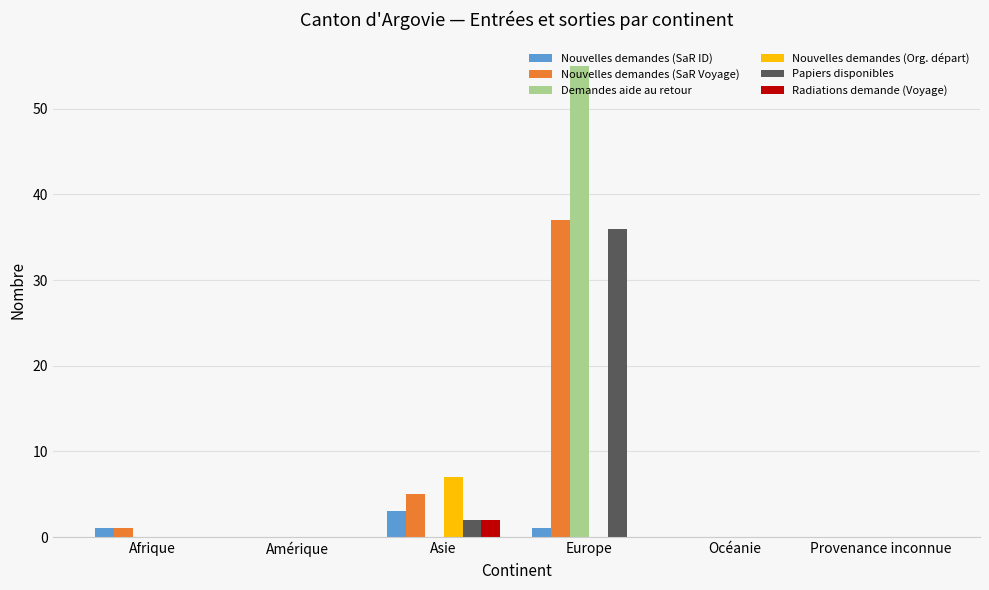

Is the value of Nouvelles demandes (SaR ID) at Asie greater than the value of Nouvelles demandes (Org. départ) at Asie?

No